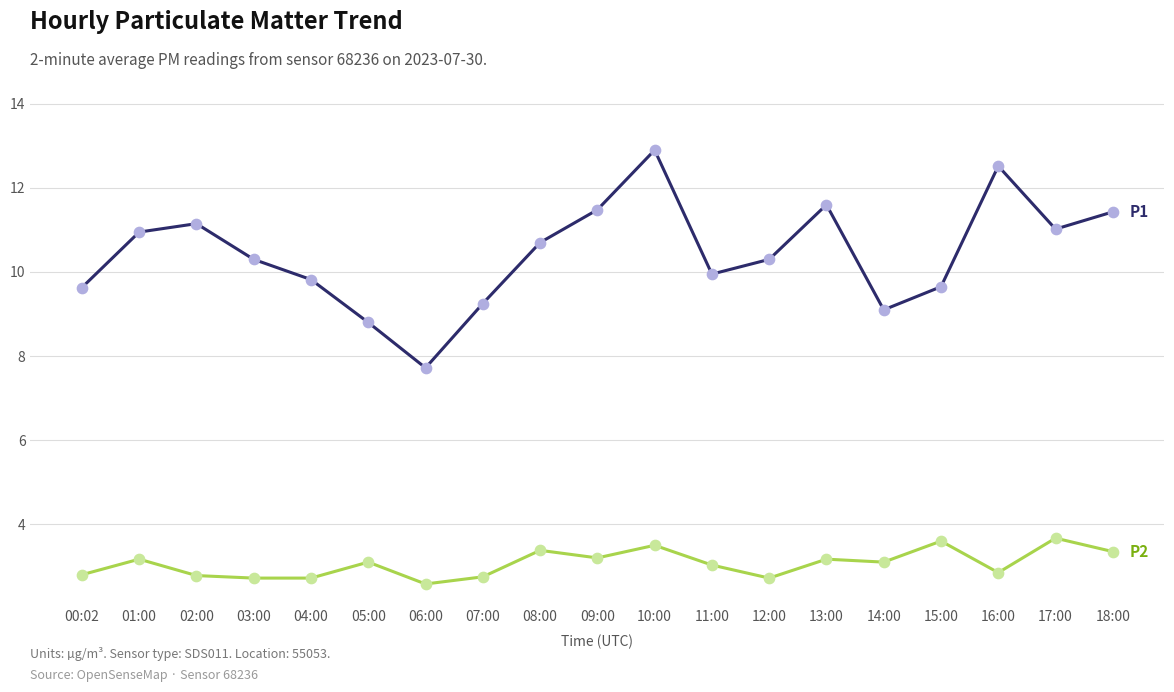

What is the difference between the highest and lowest values at 03:00?

7.6